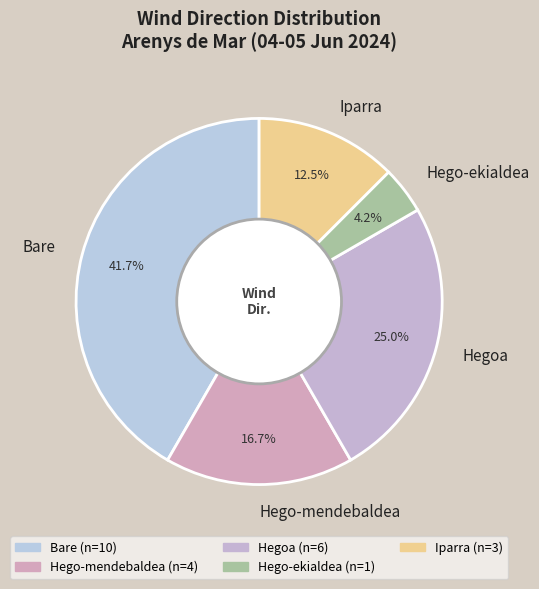

To the nearest percent, what percentage of the pie is Hegoa?

25%